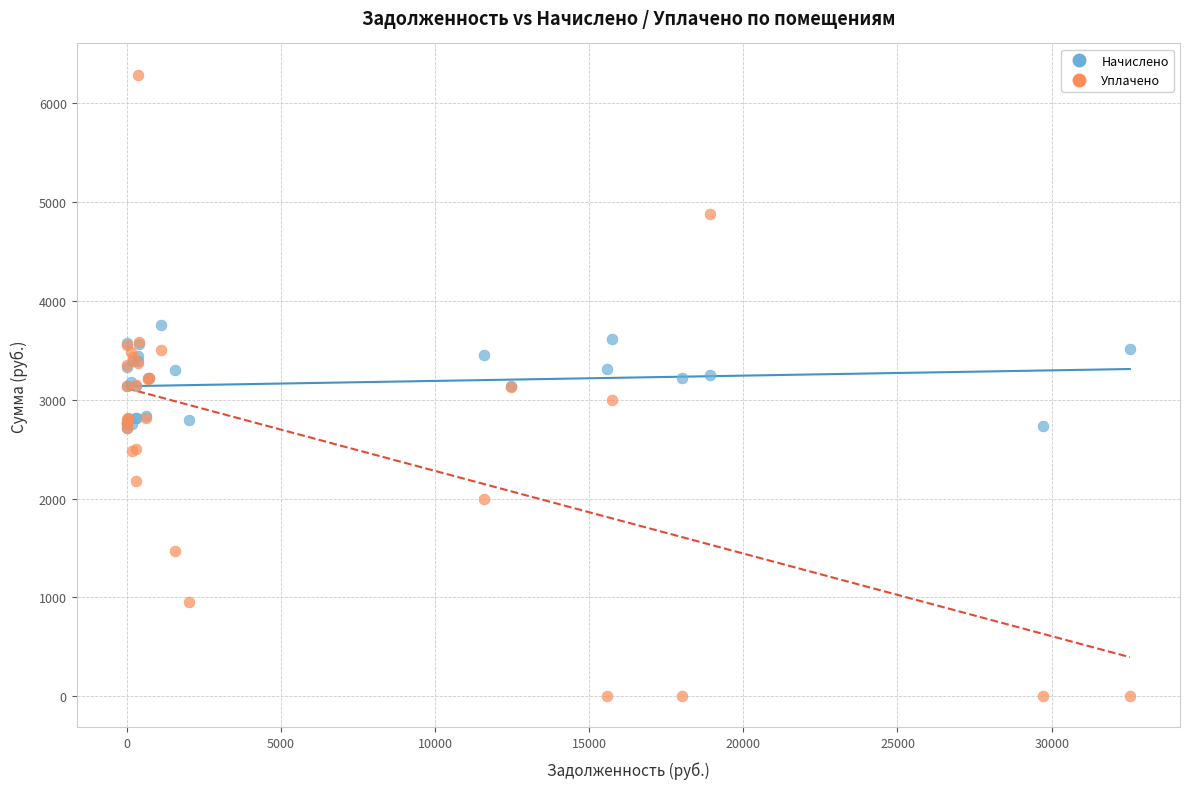

Which series has the widest spread of Y values?

Уплачено